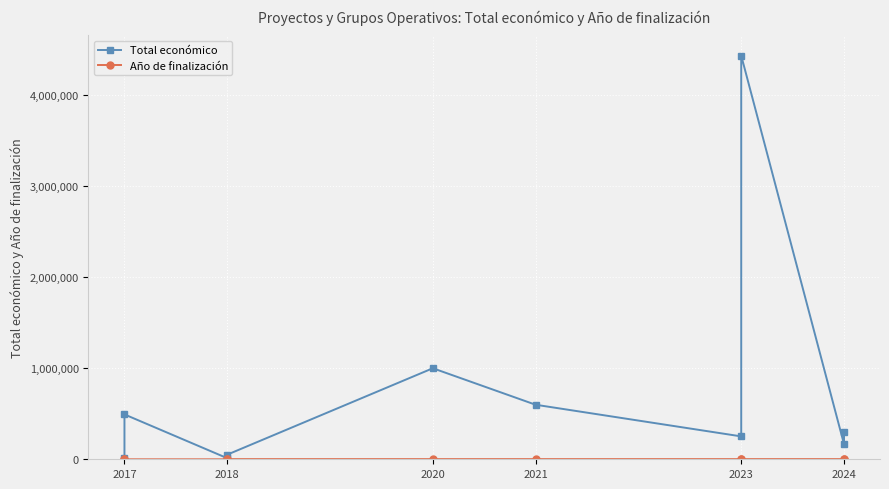

At how many categories does at least one series exceed 668879?

2